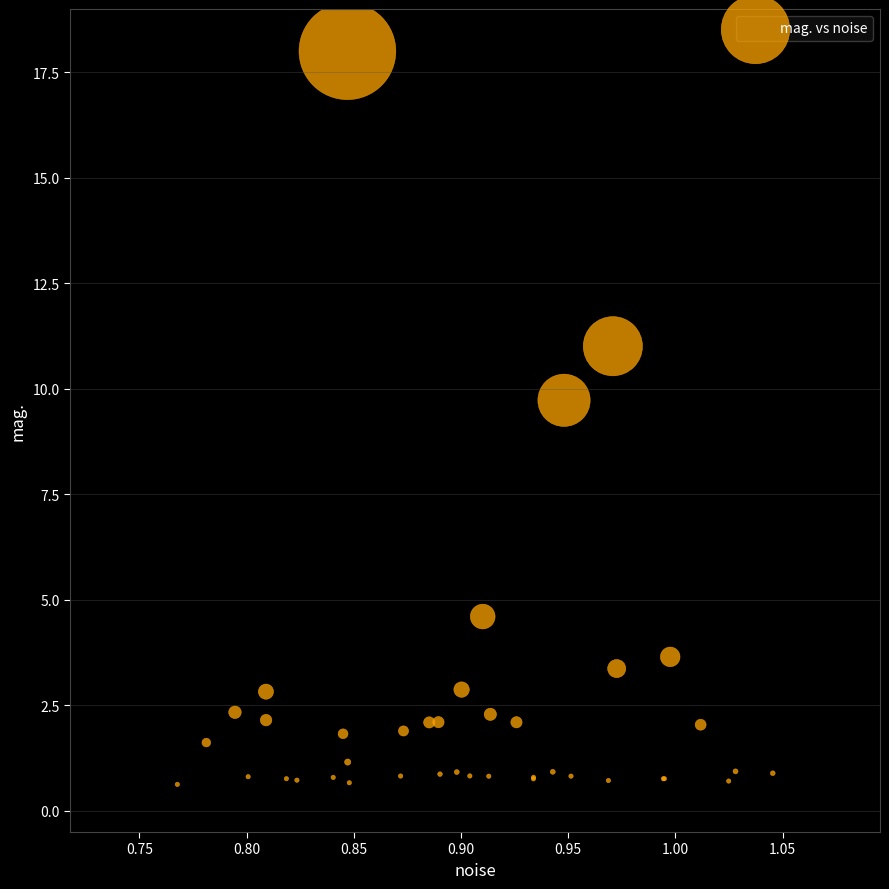

What Y value in the scatter plot is closest to 9?

9.7